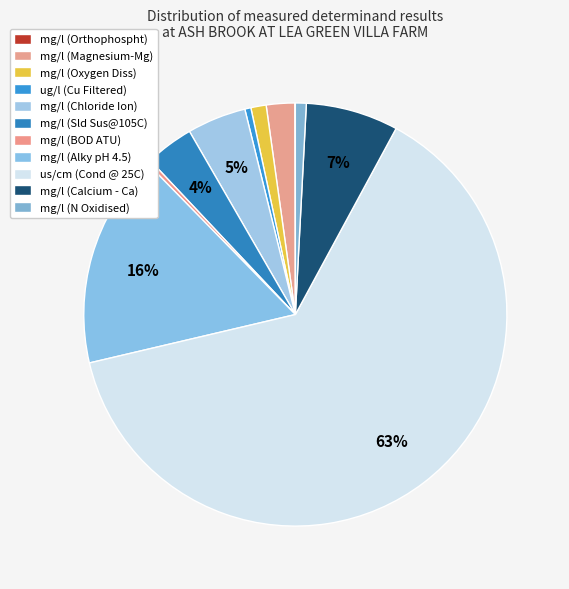

Rank the categories by value from highest to lowest.

us/cm (Cond @ 25C), mg/l (Alky pH 4.5), mg/l (Calcium - Ca), mg/l (Chloride Ion), mg/l (Sld Sus@105C), mg/l (Magnesium), mg/l (Oxygen Diss), mg/l (N Oxidised), ug/l (Cu Filtered), mg/l (BOD ATU), mg/l (Orthophospht)